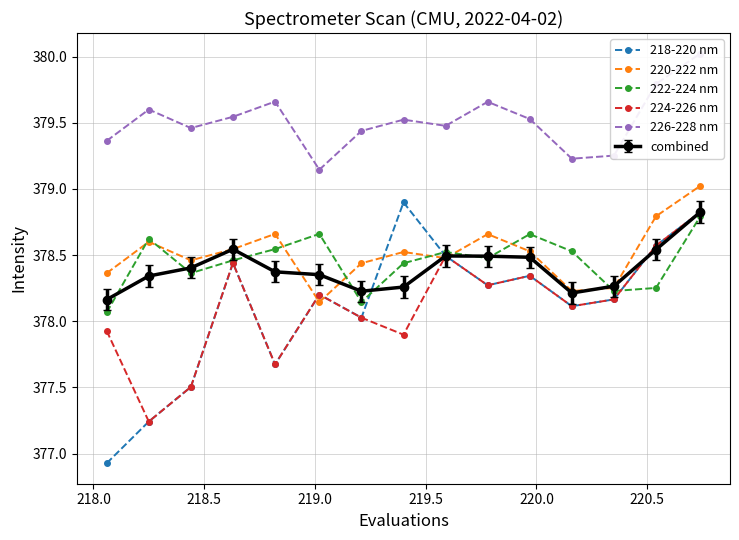

How many interior local peaks does the 218-220 nm series have?

4